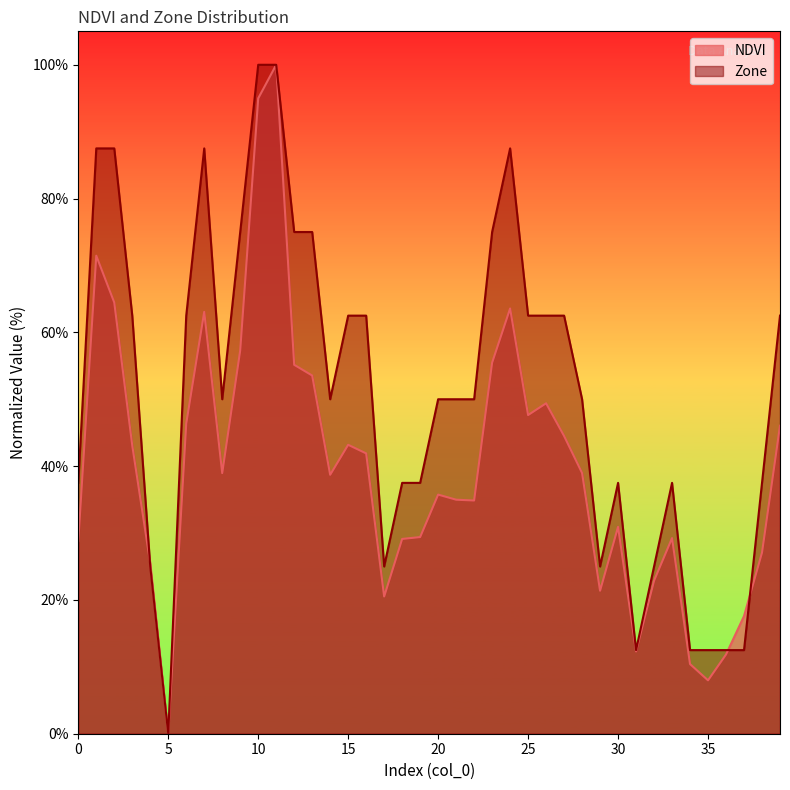

Which series ends up on top after the final intersection of Zone and NDVI?

Zone